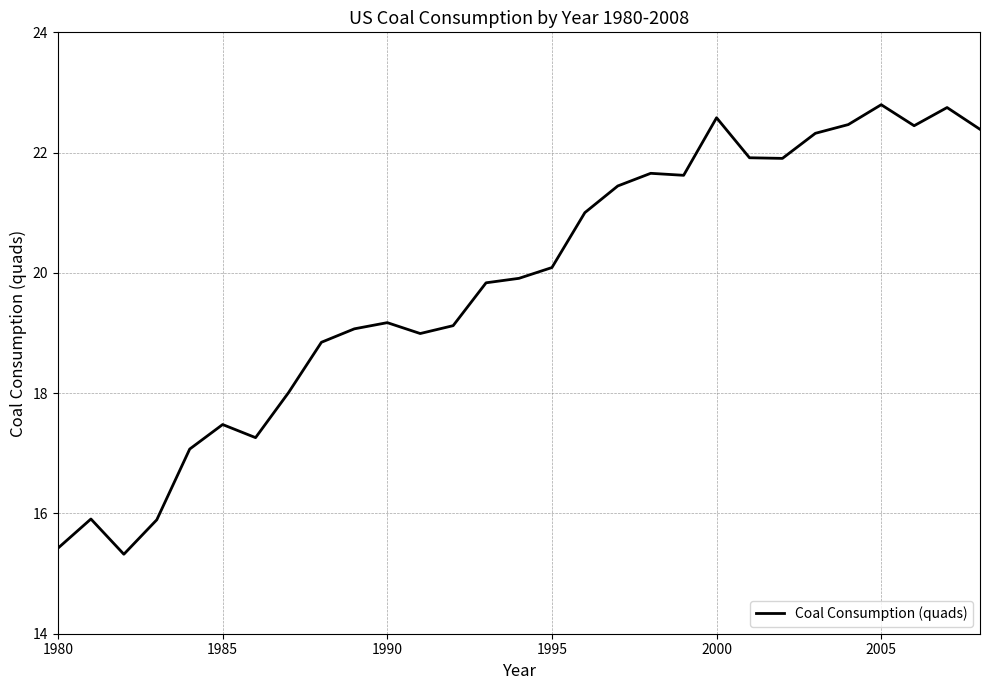

What is the smallest value displayed?

15.3